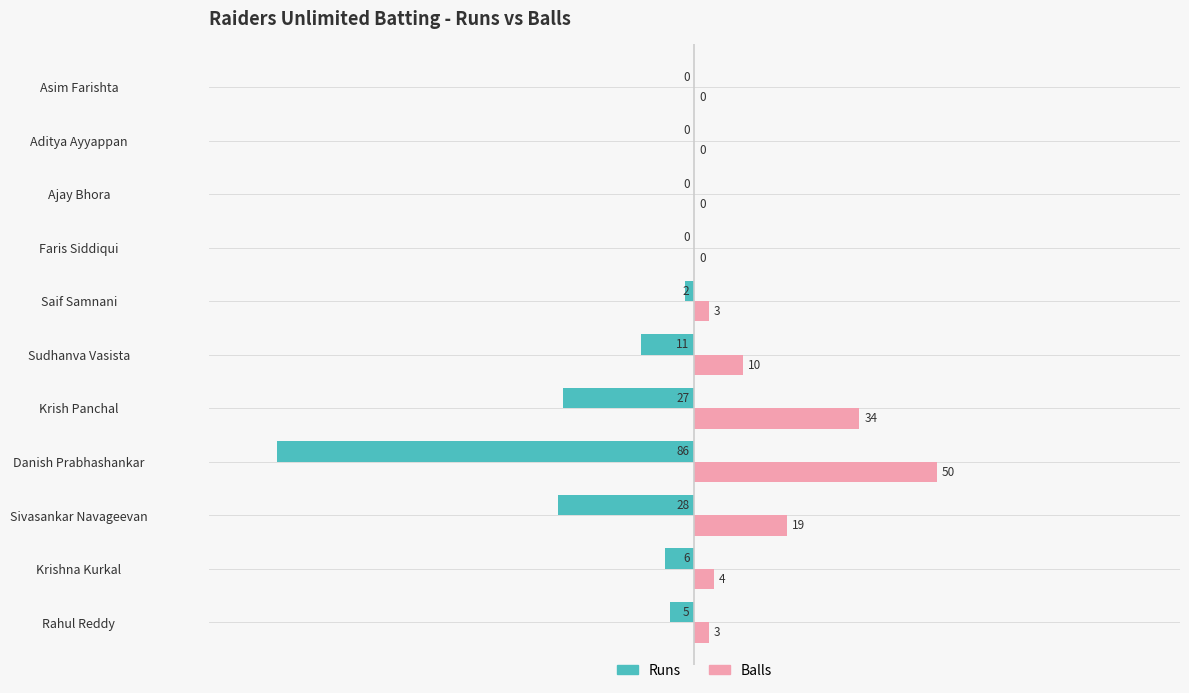

Is the value of Balls at Rahul Reddy greater than the value of Runs at Ajay Bhora?

Yes